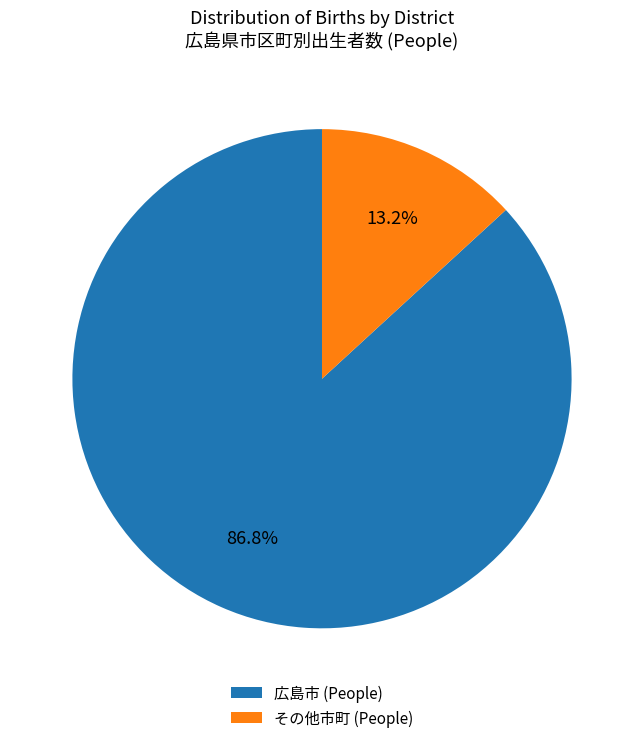

Do その他市町 (People) and 広島市 (People) together represent more than half of the pie?

Yes